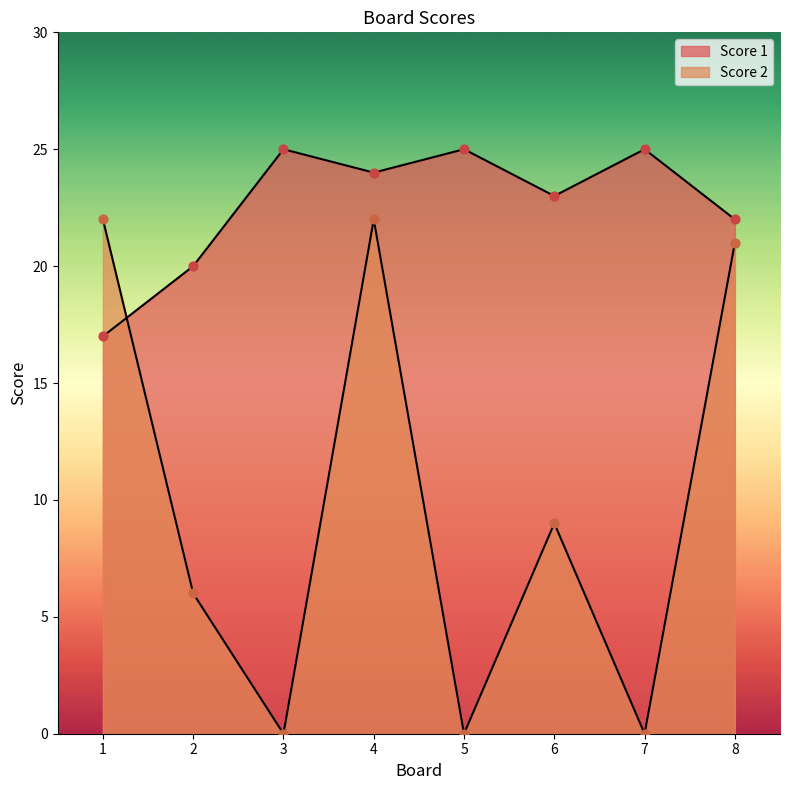

What are all the series names shown in the legend?

Score 1, Score 2